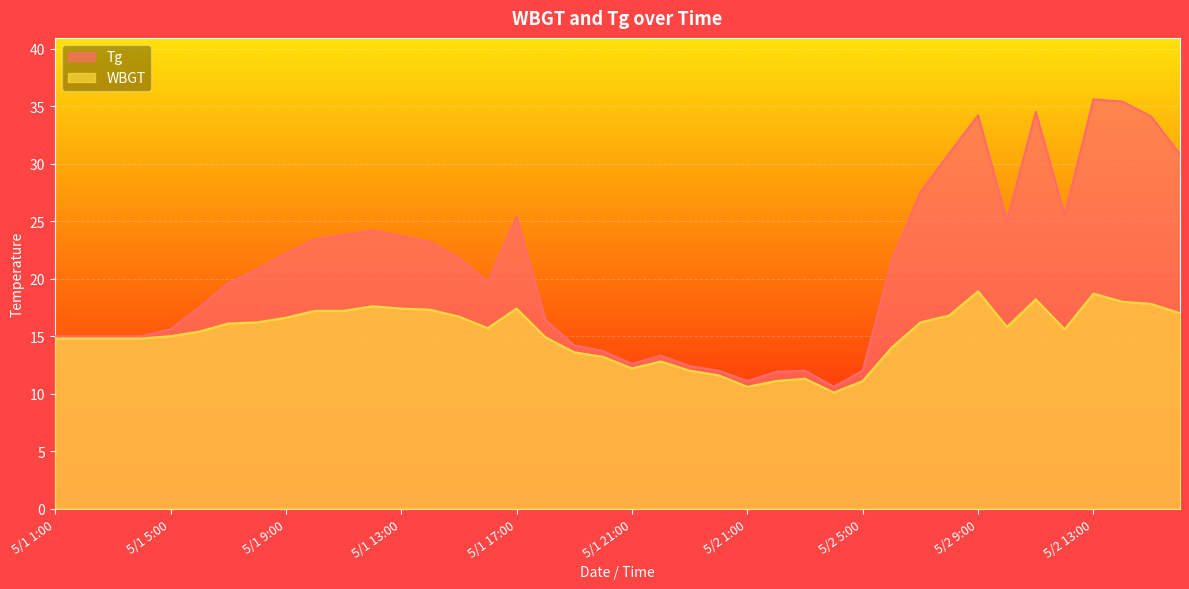

Reading left to right, what are all the values shown in this chart?

Tg: 5/1 1:00=15.0	5/1 2:00=15.0	5/1 3:00=15.0	5/1 4:00=15.0	5/1 5:00=15.6	5/1 6:00=17.5	5/1 7:00=19.6	5/1 8:00=20.8	5/1 9:00=22.2	5/1 10:00=23.4	5/1 11:00=23.8	5/1 12:00=24.2	5/1 13:00=23.7	5/1 14:00=23.2	5/1 15:00=21.8	5/1 16:00=19.7	5/1 17:00=25.4	5/1 18:00=16.4	5/1 19:00=14.2	5/1 20:00=13.7	5/1 21:00=12.6	5/1 22:00=13.3	5/1 23:00=12.4	5/1 24:00=12.0	5/2 1:00=11.1	5/2 2:00=11.9	5/2 3:00=12.0	5/2 4:00=10.6	5/2 5:00=12.0	5/2 6:00=21.5	5/2 7:00=27.5	5/2 8:00=30.9	5/2 9:00=34.2	5/2 10:00=25.0	5/2 11:00=34.5	5/2 12:00=25.5	5/2 13:00=35.6	5/2 14:00=35.4	5/2 15:00=34.1	5/2 16:00=30.8
WBGT: 5/1 1:00=14.8	5/1 2:00=14.8	5/1 3:00=14.8	5/1 4:00=14.8	5/1 5:00=15.0	5/1 6:00=15.4	5/1 7:00=16.1	5/1 8:00=16.2	5/1 9:00=16.6	5/1 10:00=17.2	5/1 11:00=17.2	5/1 12:00=17.6	5/1 13:00=17.4	5/1 14:00=17.3	5/1 15:00=16.7	5/1 16:00=15.7	5/1 17:00=17.4	5/1 18:00=14.9	5/1 19:00=13.6	5/1 20:00=13.2	5/1 21:00=12.2	5/1 22:00=12.8	5/1 23:00=12.0	5/1 24:00=11.6	5/2 1:00=10.6	5/2 2:00=11.1	5/2 3:00=11.3	5/2 4:00=10.1	5/2 5:00=11.1	5/2 6:00=14.0	5/2 7:00=16.2	5/2 8:00=16.8	5/2 9:00=18.9	5/2 10:00=15.8	5/2 11:00=18.2	5/2 12:00=15.6	5/2 13:00=18.7	5/2 14:00=18.0	5/2 15:00=17.8	5/2 16:00=17.0